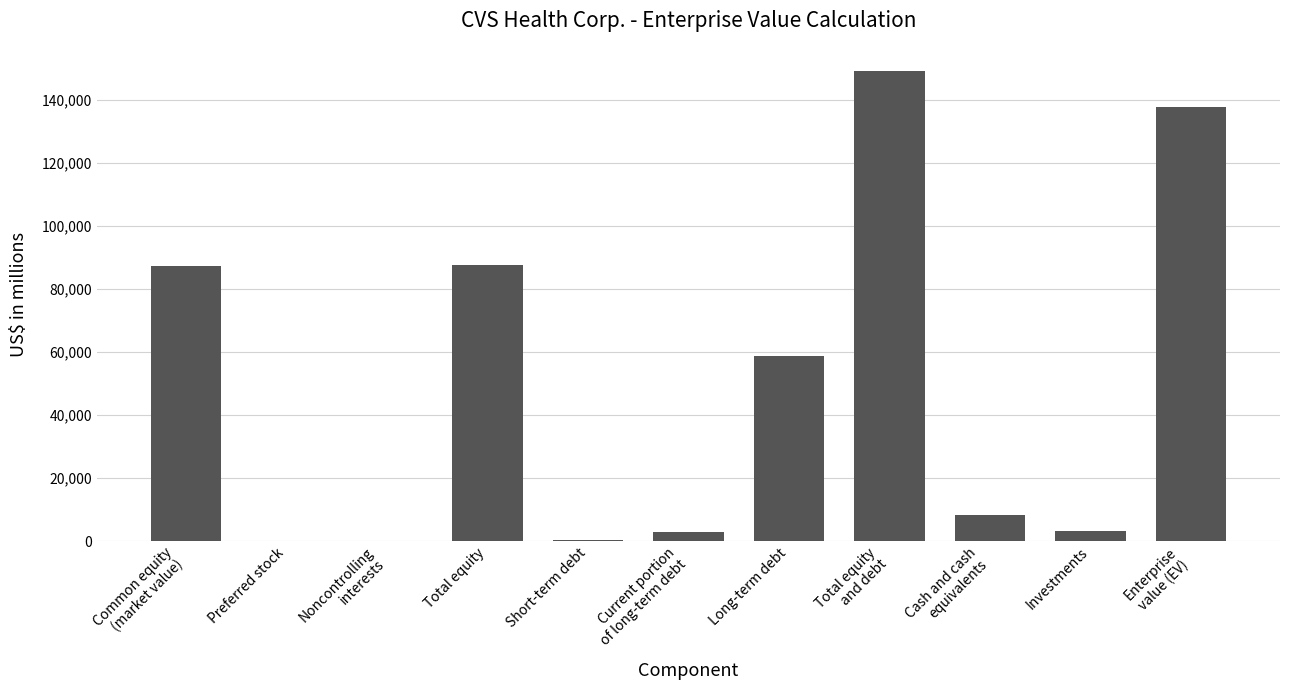

What is the change in value from Preferred stock to Investments?

+3259